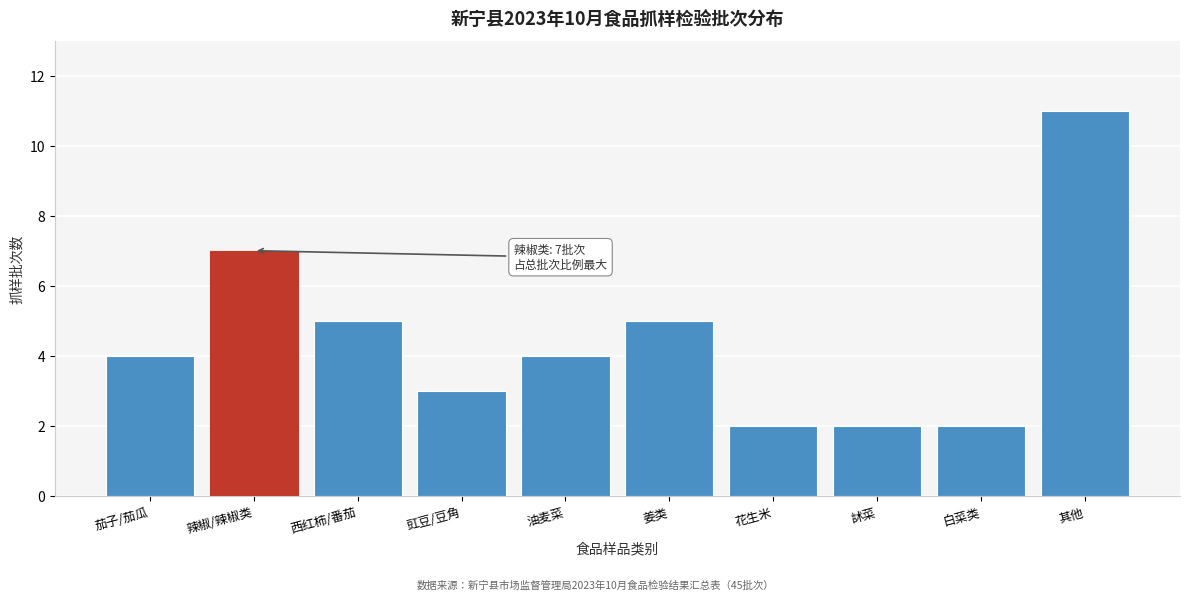

Reading left to right, transcribe all the data shown in this chart.

4	7	5	3	4	5	2	2	2	11